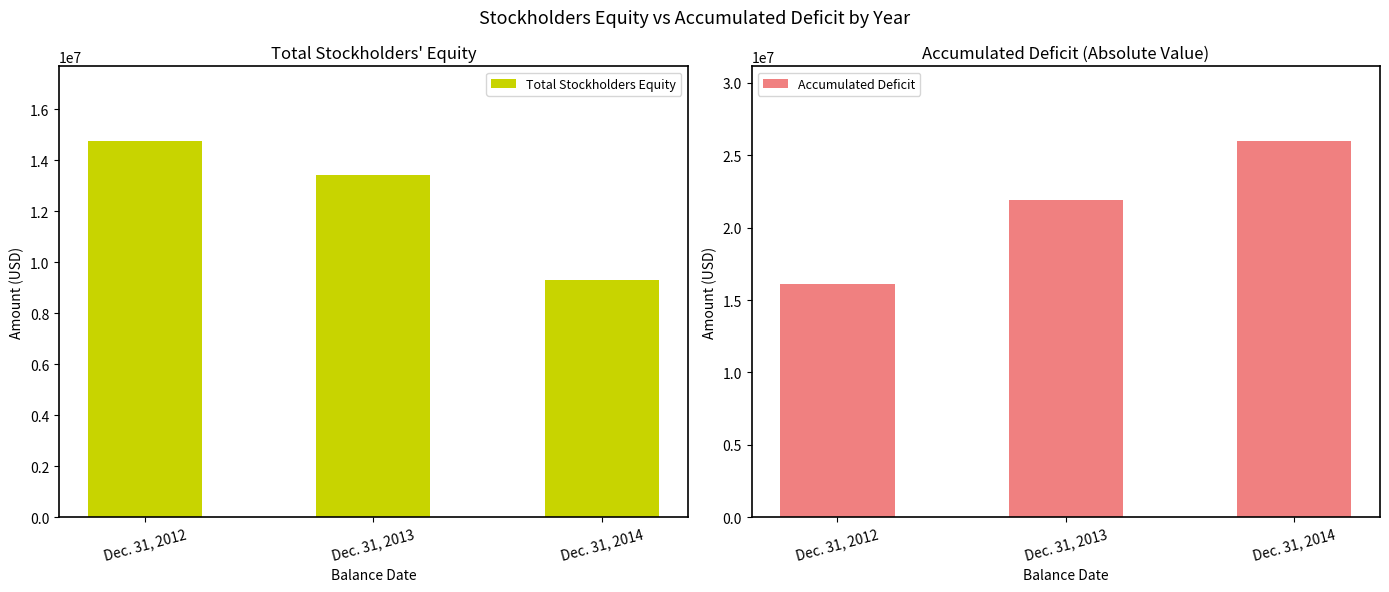

What is the value of the Accumulated Deficit bar at the 1st from the left?

16125326